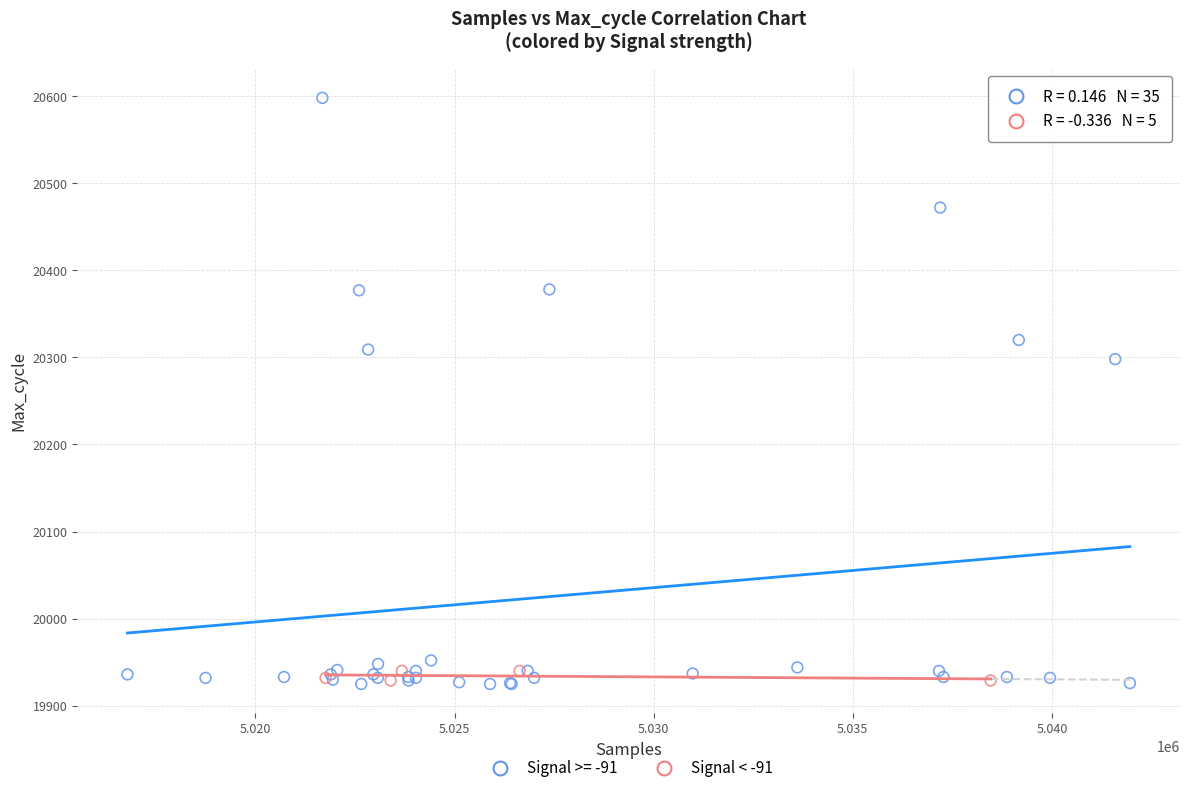

Which series has the widest spread of Y values?

Signal >= -91